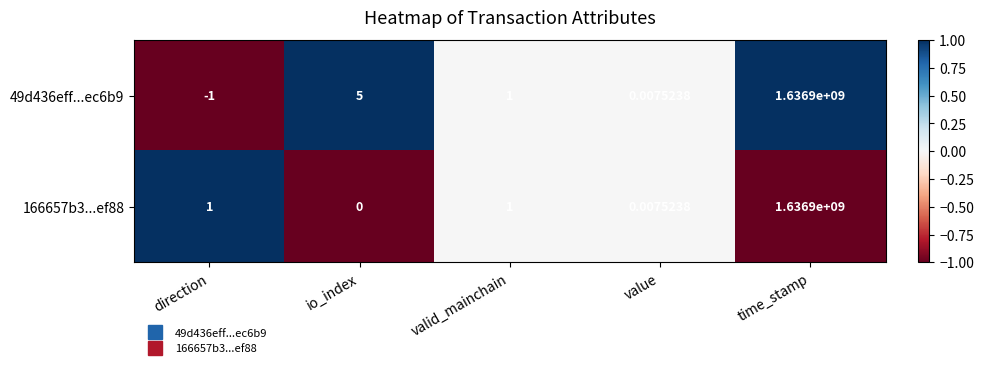

Which label corresponds to the smallest value in the chart?

direction